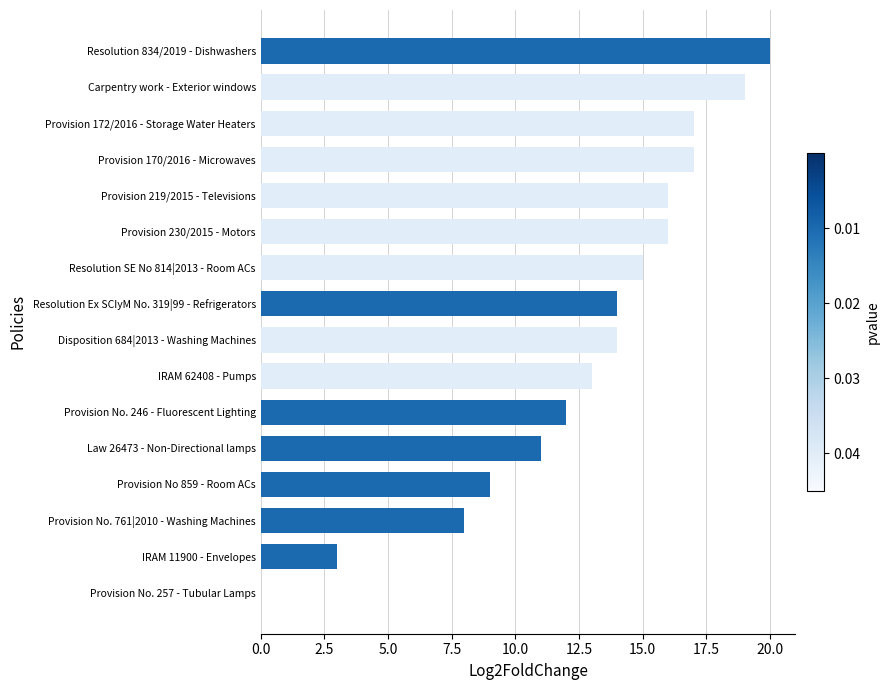

Approximately how many times larger is the value at Provision No. 246 - Fluorescent Lighting compared to Provision No 859 - Room ACs?

1.3